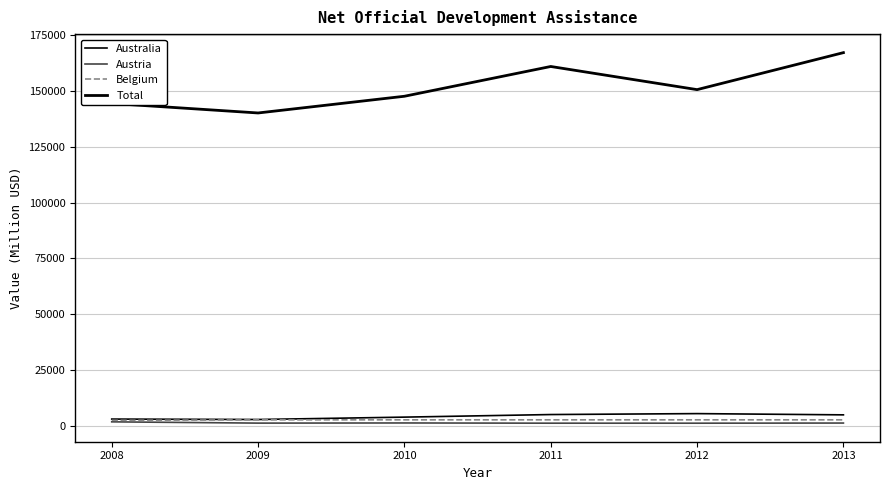

At which label does Total reach its peak?

2013